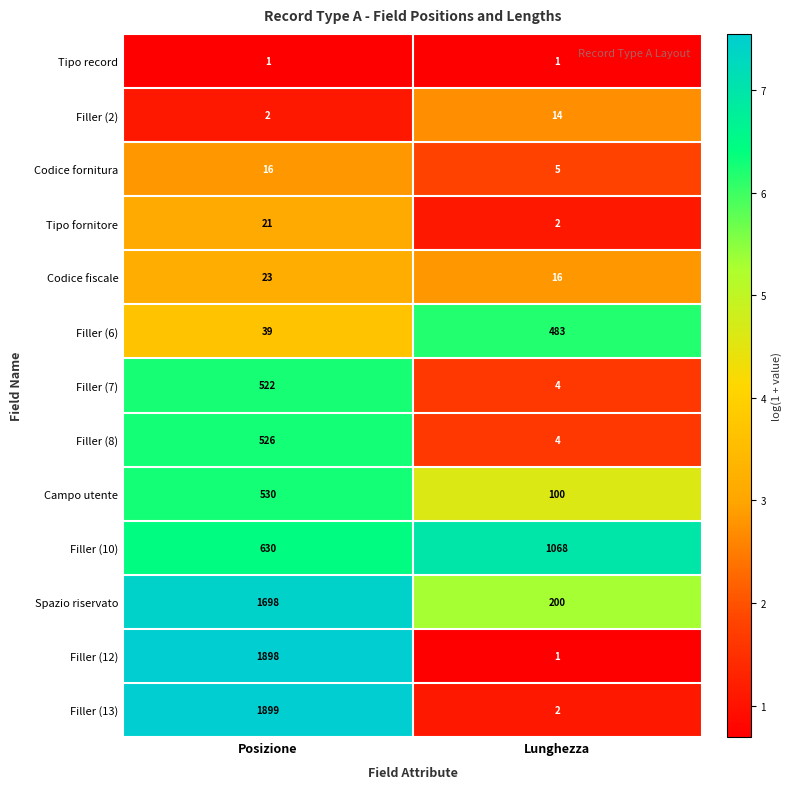

The value of Codice fornitura at Posizione is 25. True or false?

False